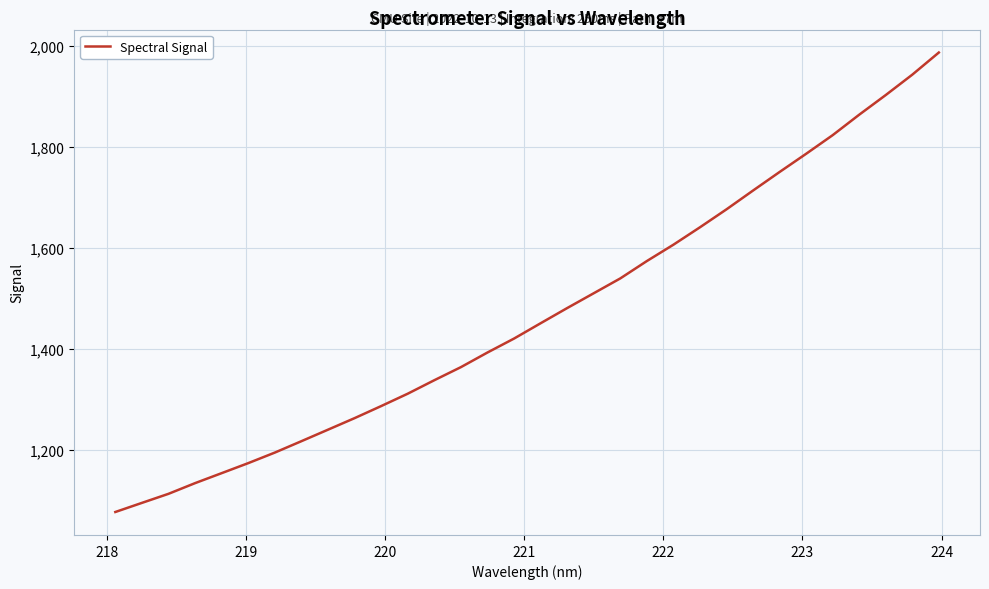

What is the difference between the maximum and minimum values?

910.6